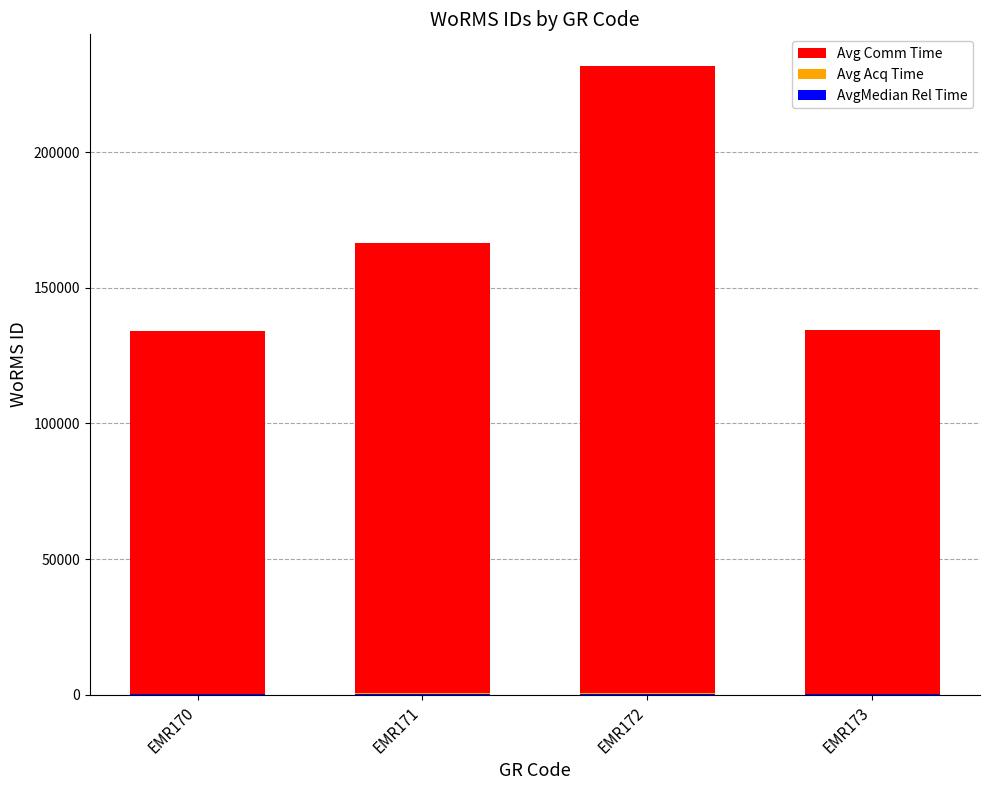

Reading right to left, what are all the values shown in this chart?

Avg Comm Time: 134285.0	231816.0	166496.0	134121.0
Avg Acq Time: 402.9	695.4	499.5	402.4
AvgMedian Rel Time: 134.3	231.8	166.5	134.1